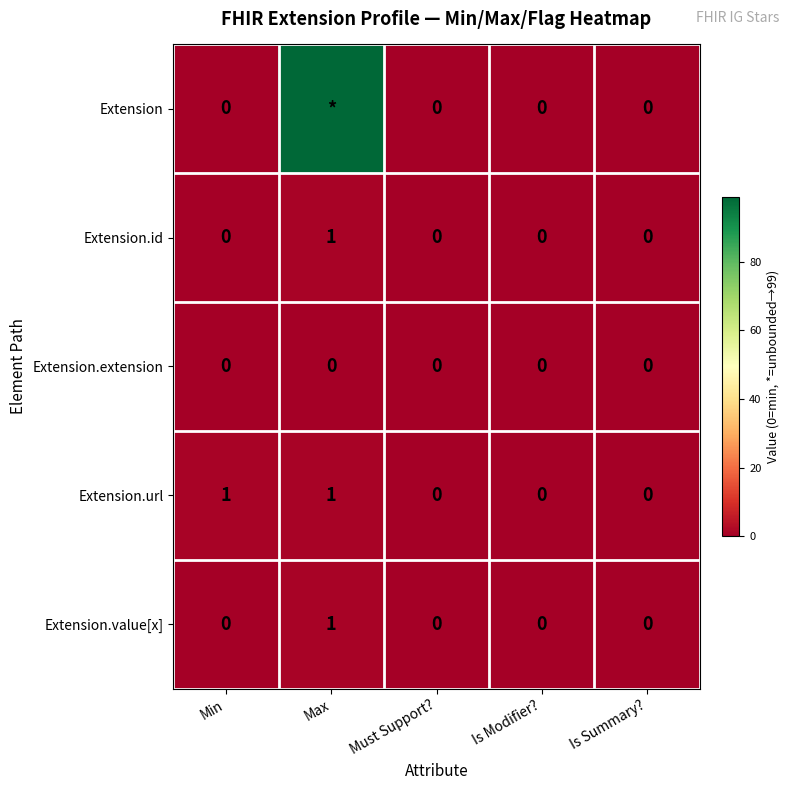

How many data points does each series have?

5